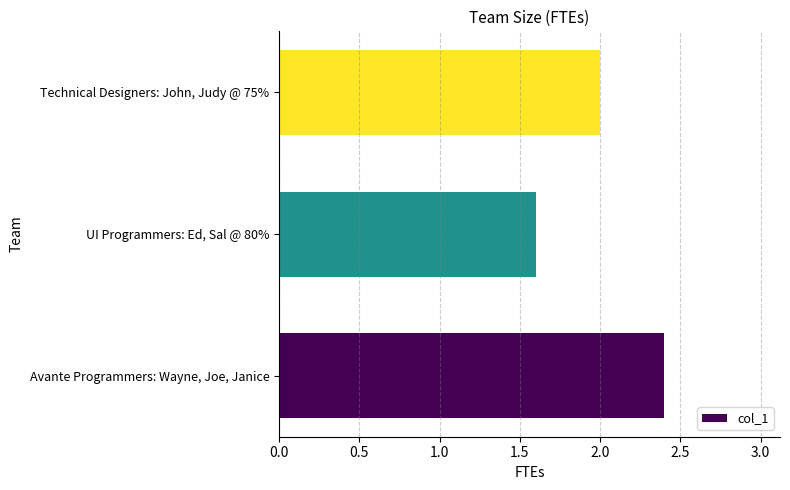

How many values are below 2?

1